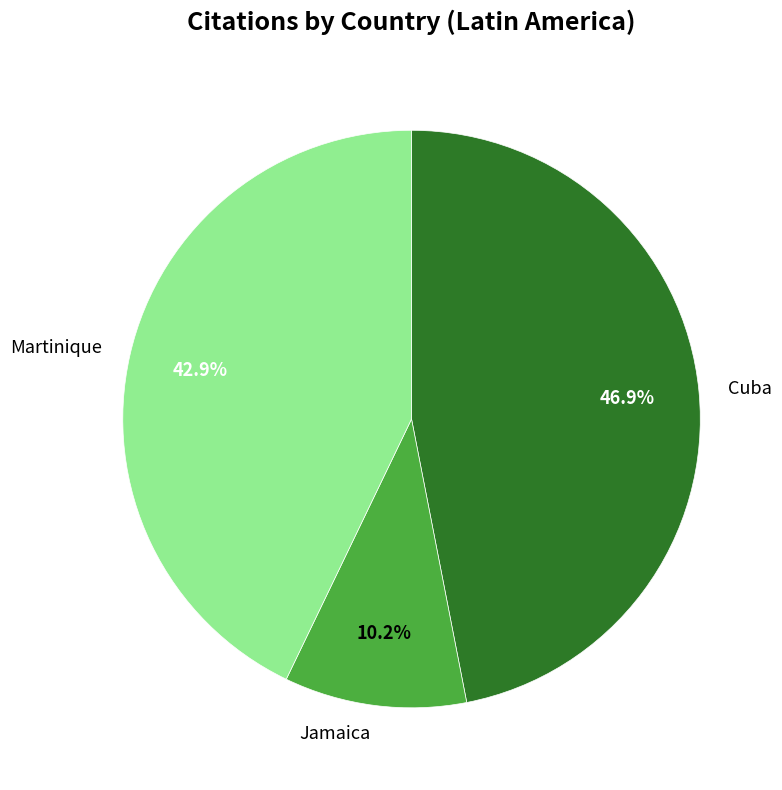

Which has a higher value, Martinique or Jamaica?

Martinique